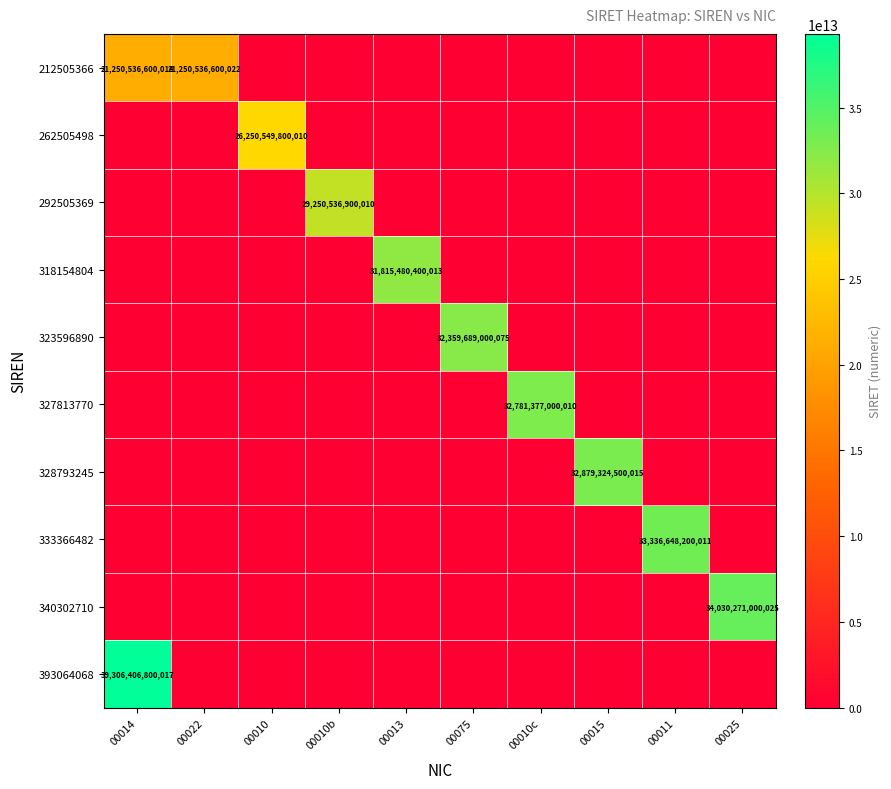

The 340302710 series shows 58421476667873 at 00025. True or false?

False